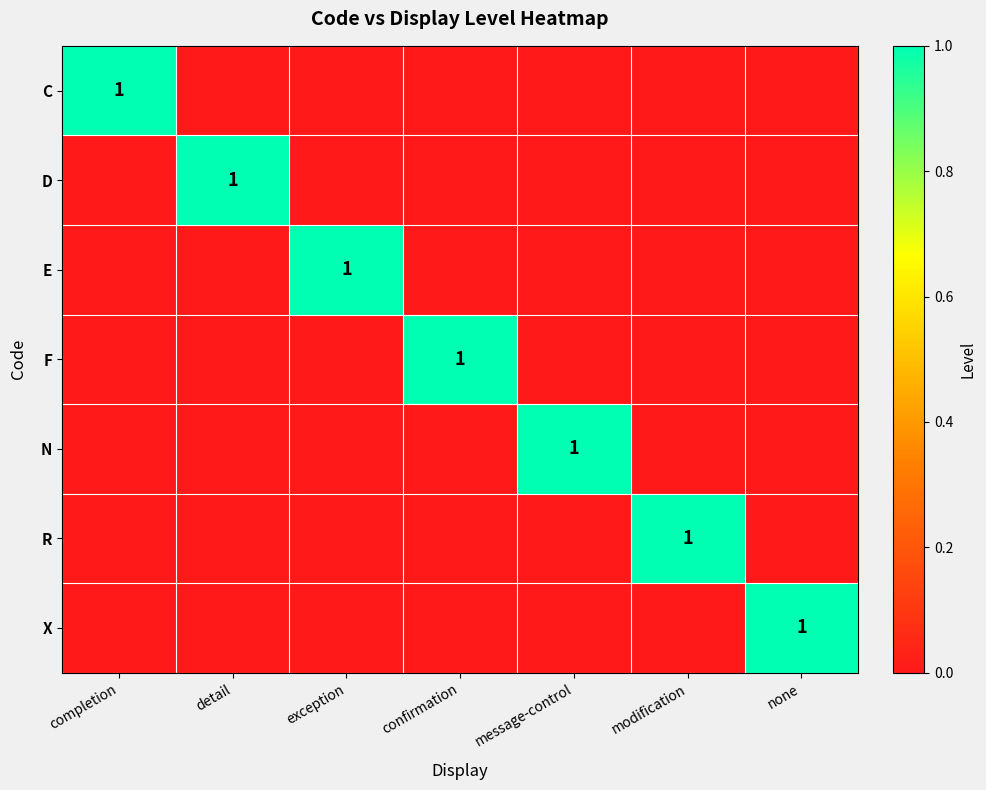

Is it true that D equals 1 at detail?

True